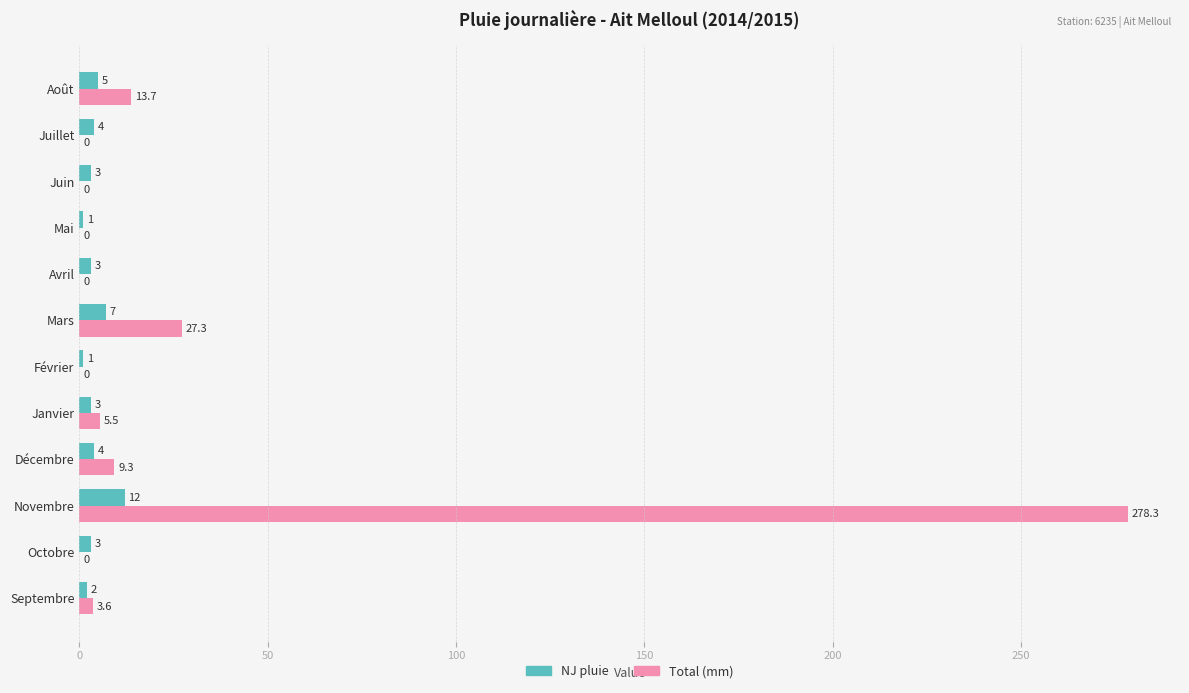

At which category is the sum across all series the highest?

Novembre